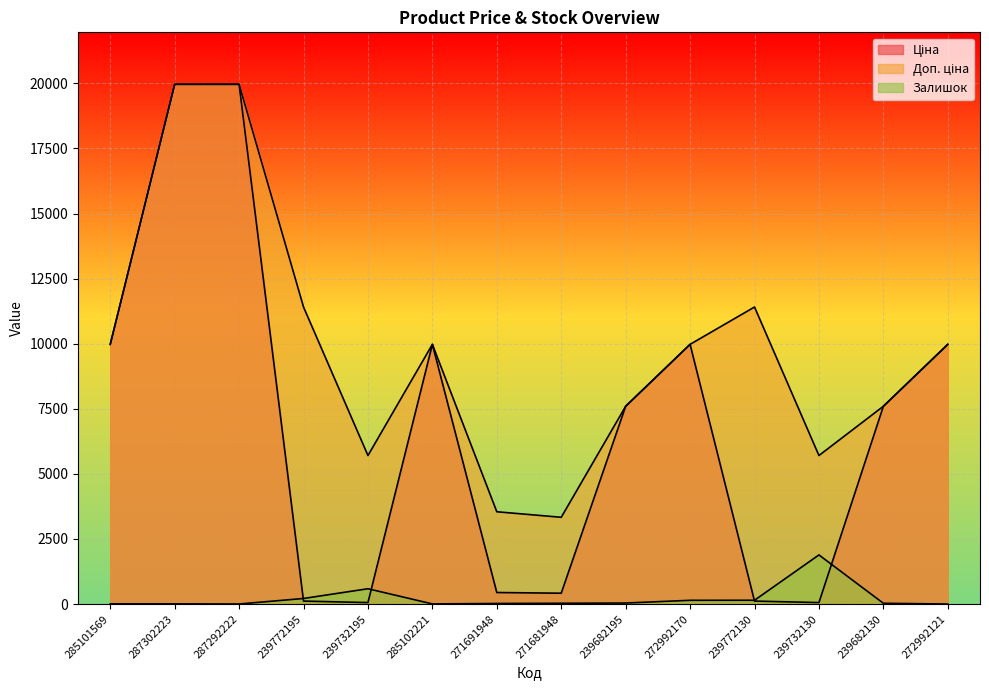

How many categories are shown in the chart?

14